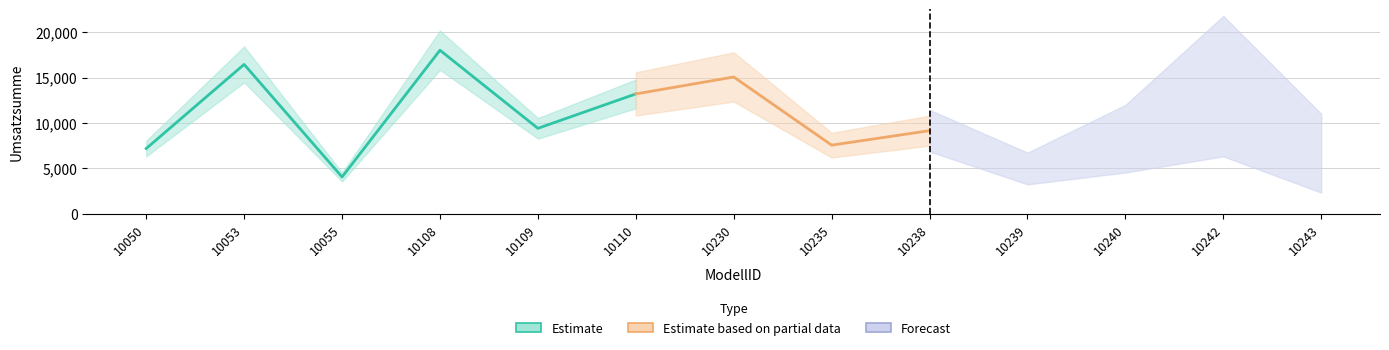

What is the difference between the second highest and second lowest values?

11463.8